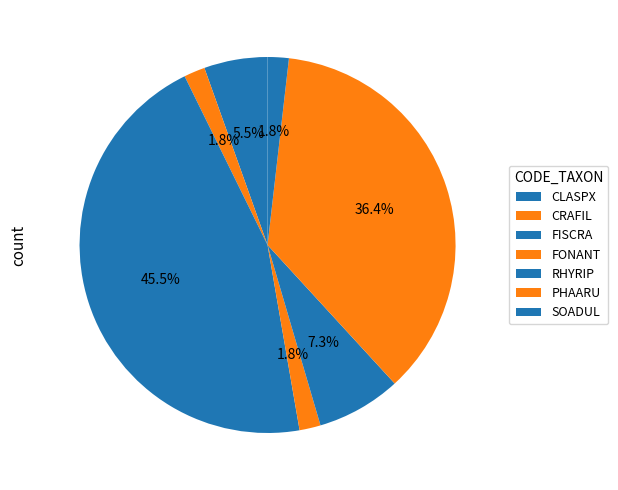

How many slices are in this pie chart?

7